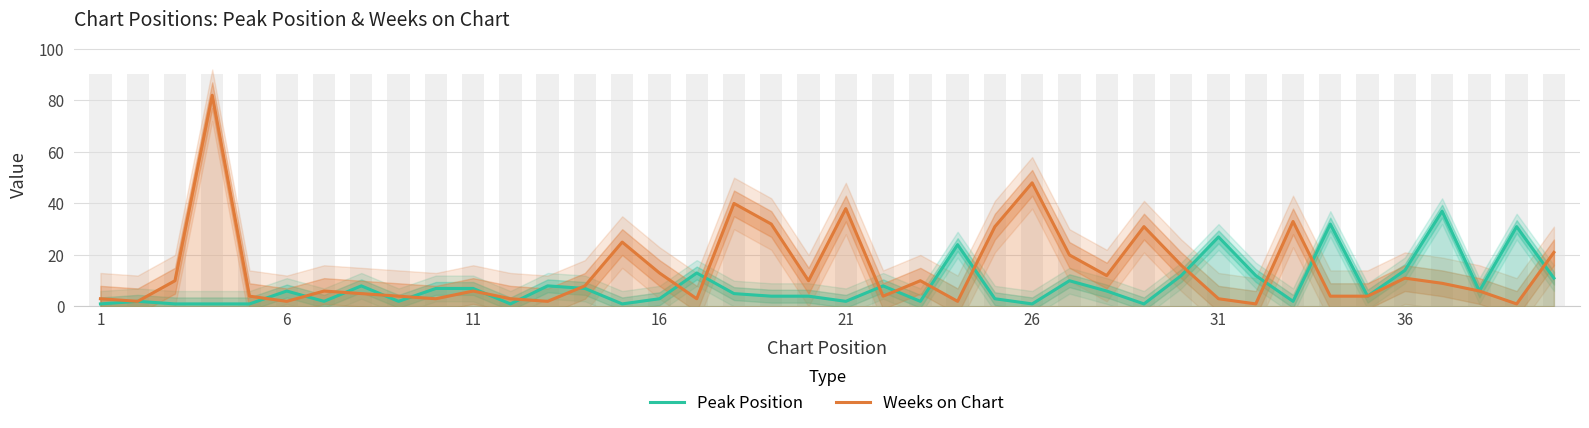

What is the smallest value displayed?

1